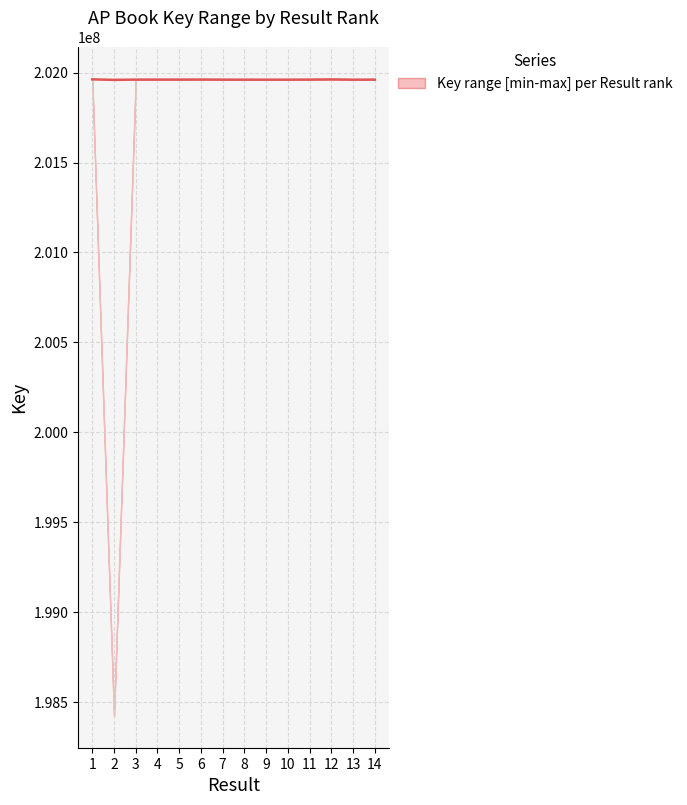

How many lines are shown in the chart?

1